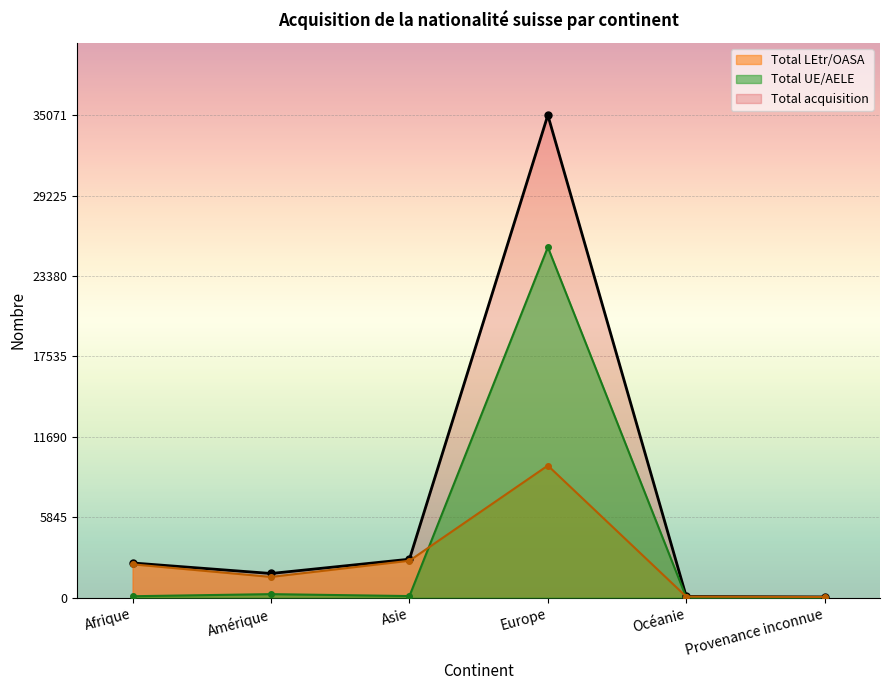

What is the label of the 1st point from the left?

Afrique